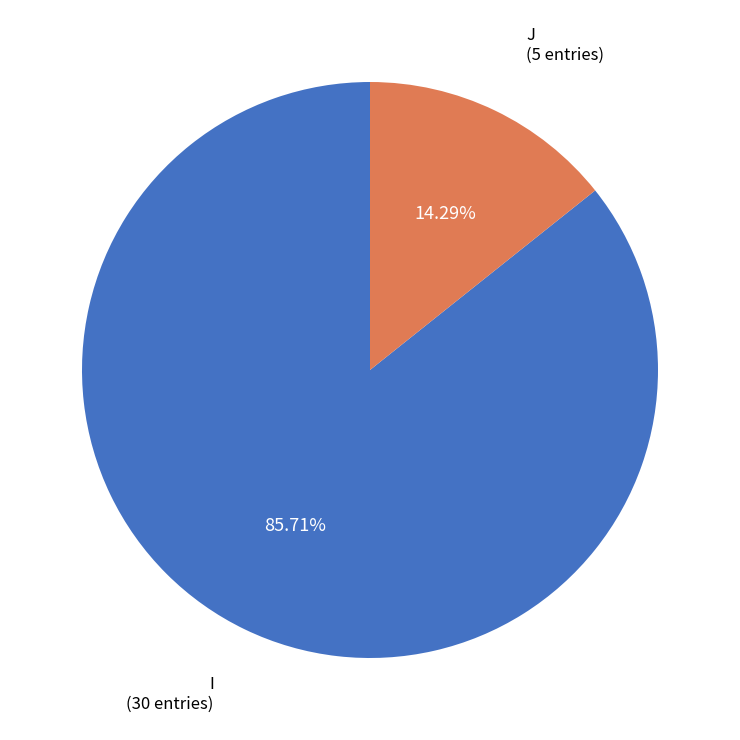

Does any single category account for the majority?

Yes